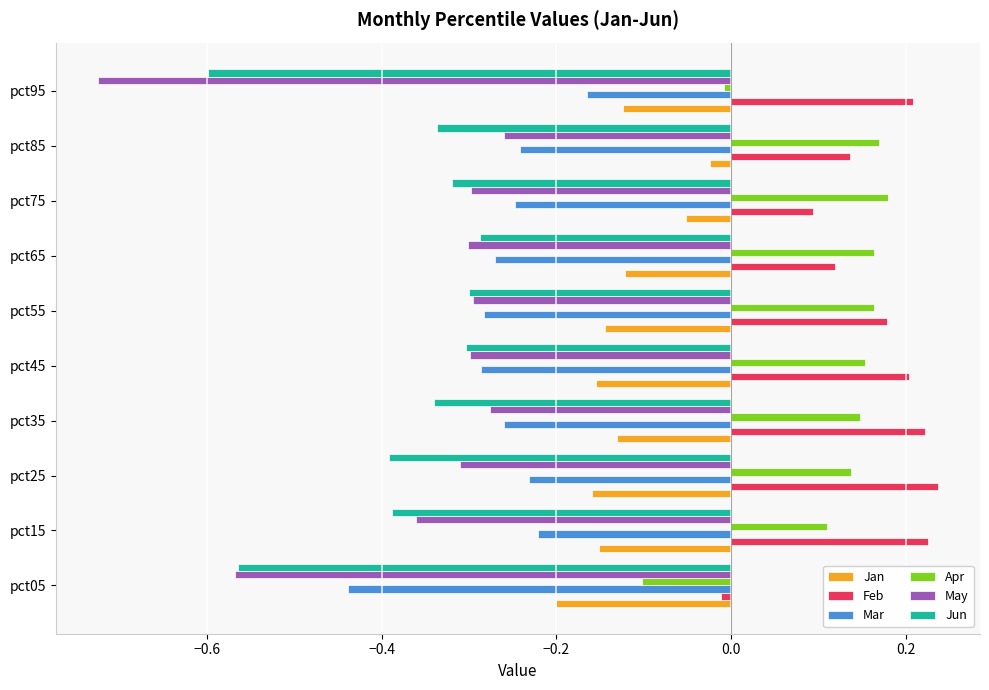

What is the sum of all Jun values?

-3.8